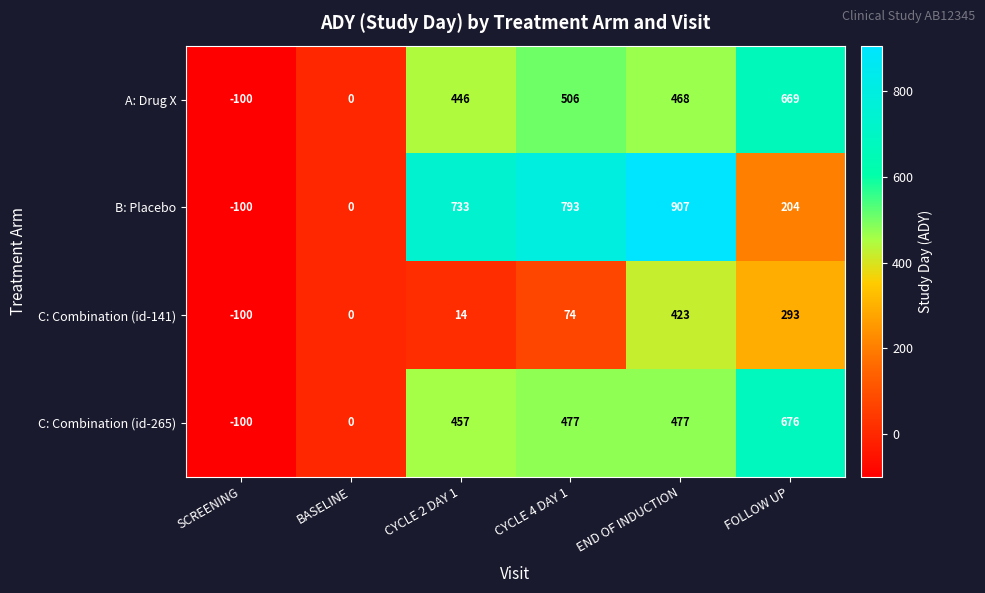

At how many categories does at least one series exceed 562?

4